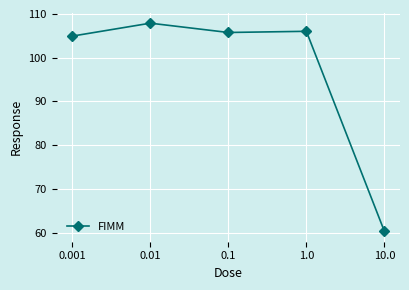

What is the label of the 3rd point from the left?

0.1